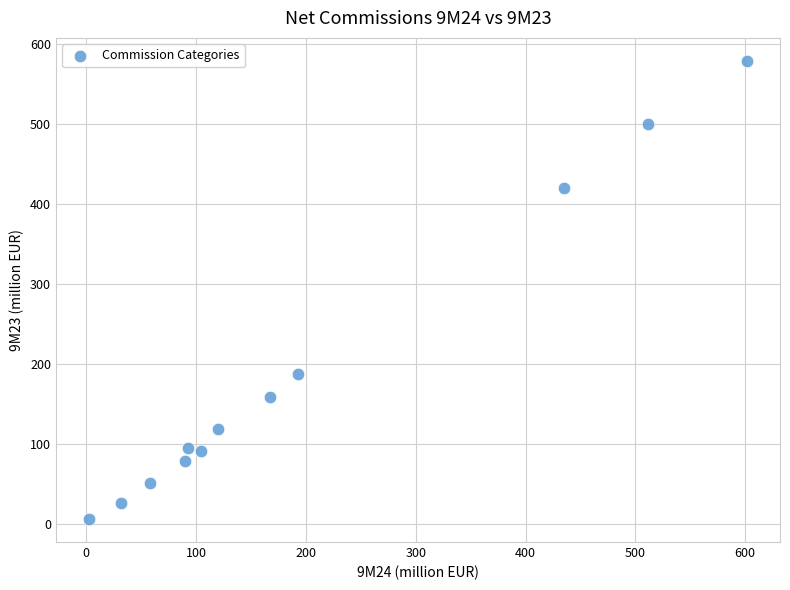

What is the average X value?

200.6